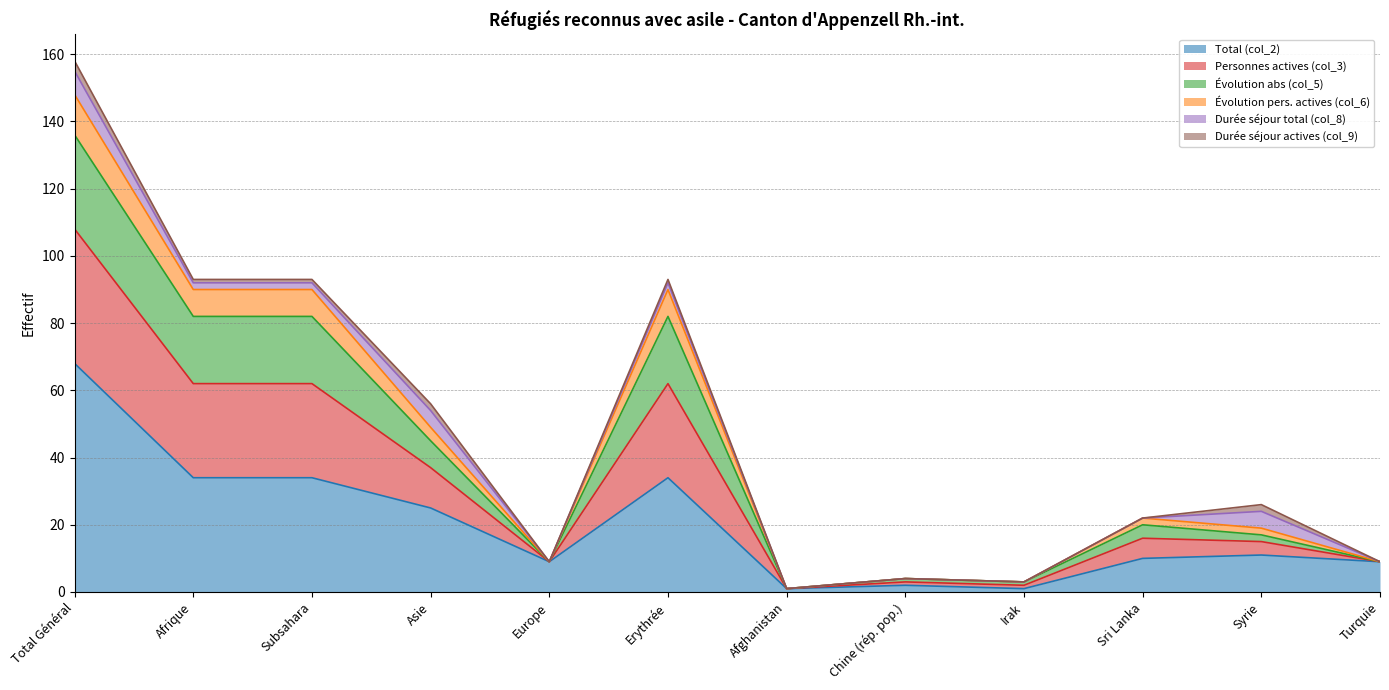

True or false: Évolution pers. actives (col_6) and Évolution abs (col_5) cross at least once.

False